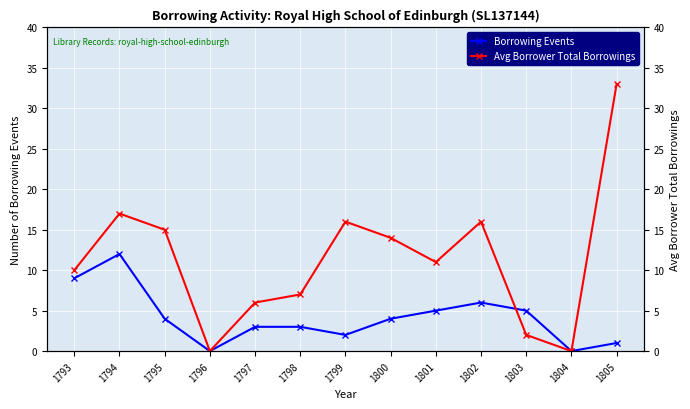

How many data points in Avg Borrower Total Borrowings are less than 11?

6